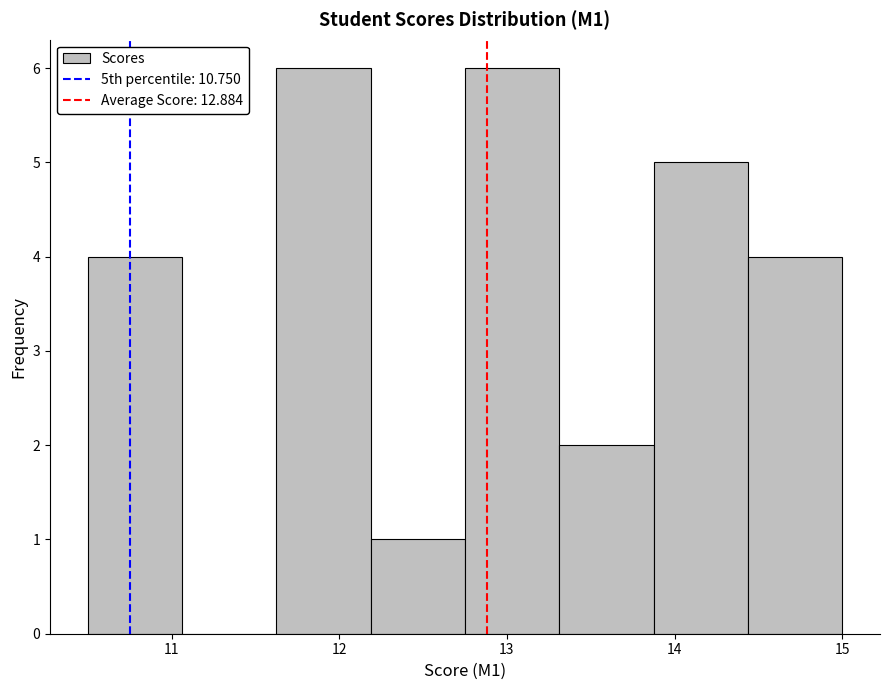

Reading left to right, transcribe this chart: for each bar, give the range it covers on the x-axis and its height. Neither the bar edges nor the heights are printed on the chart, so give them approximately, as read against the axes.

10.5 to 11.1: 4
11.1 to 11.6: 0
11.6 to 12.2: 6
12.2 to 12.8: 1
12.8 to 13.3: 6
13.3 to 13.9: 2
13.9 to 14.4: 5
14.4 to 15.0: 4